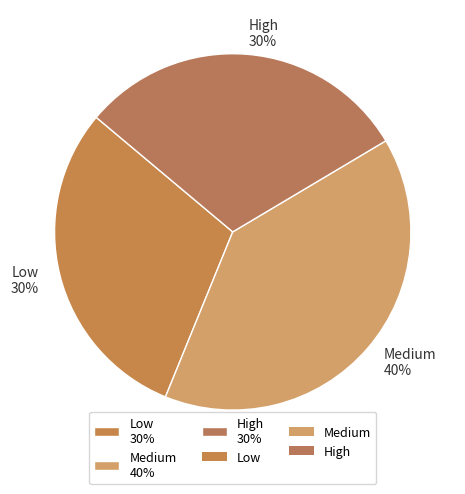

Approximately how many times larger is the value at Low compared to High?

1.0